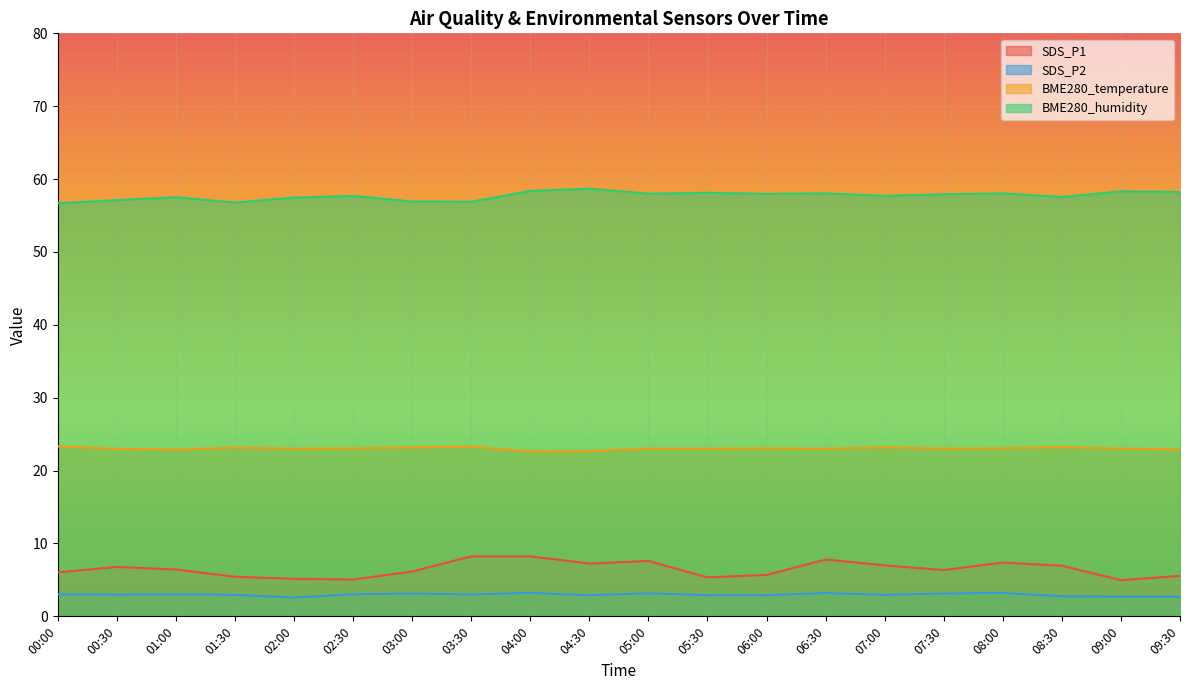

The value of BME280_temperature at 04:30 is 12.0. True or false?

False